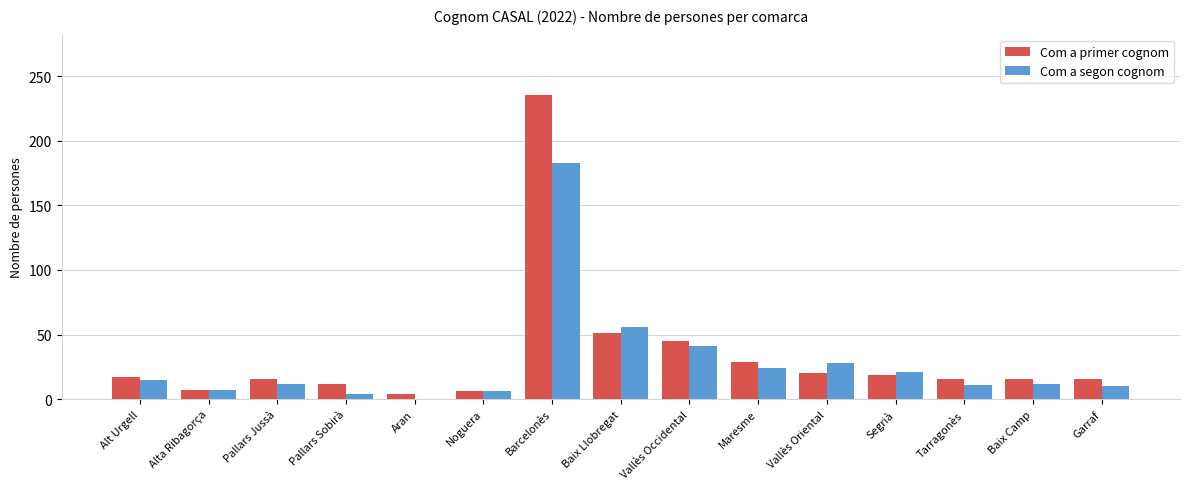

What value does the Com a primer cognom series have at Alt Urgell?

17